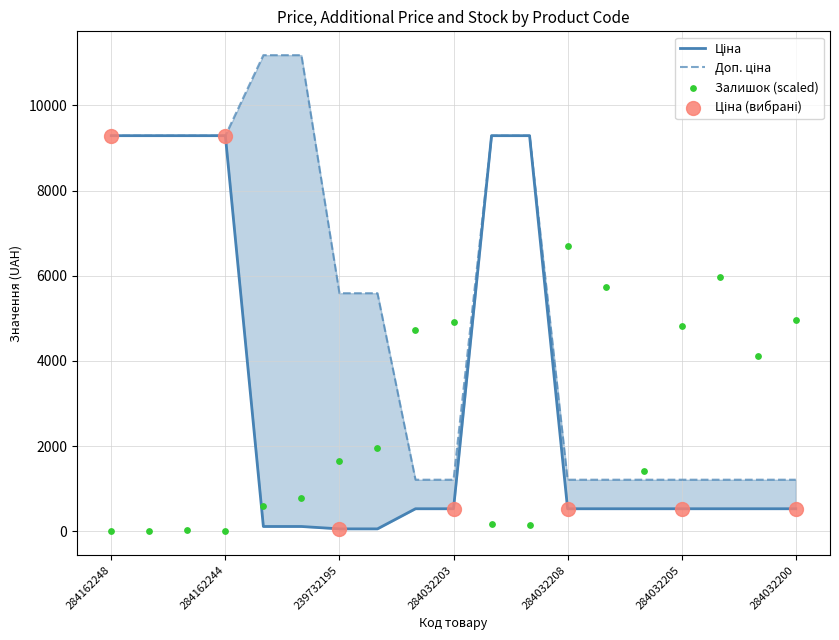

What is the total value across all series at 284032204?

6473.8